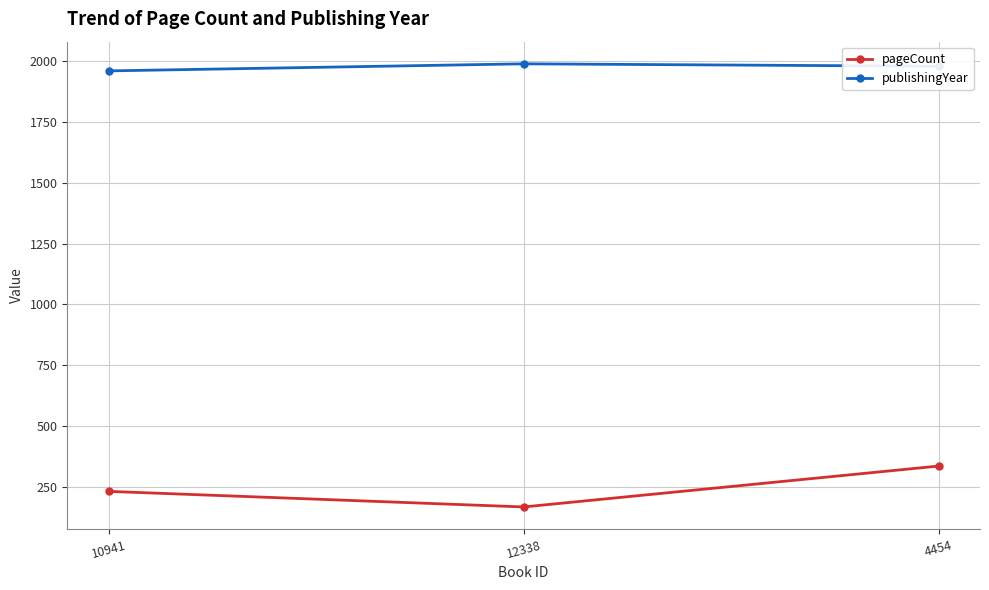

At which label does pageCount reach its minimum?

12338